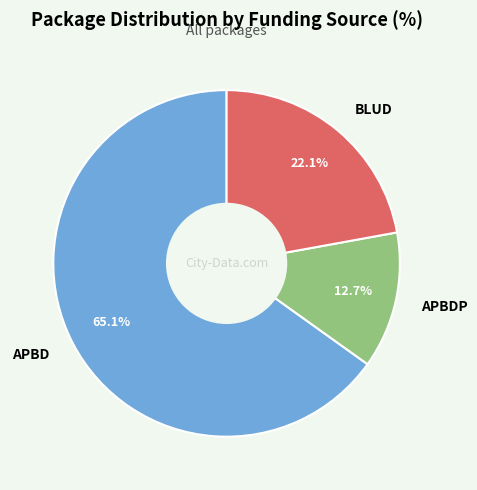

Which slice is the largest?

APBD